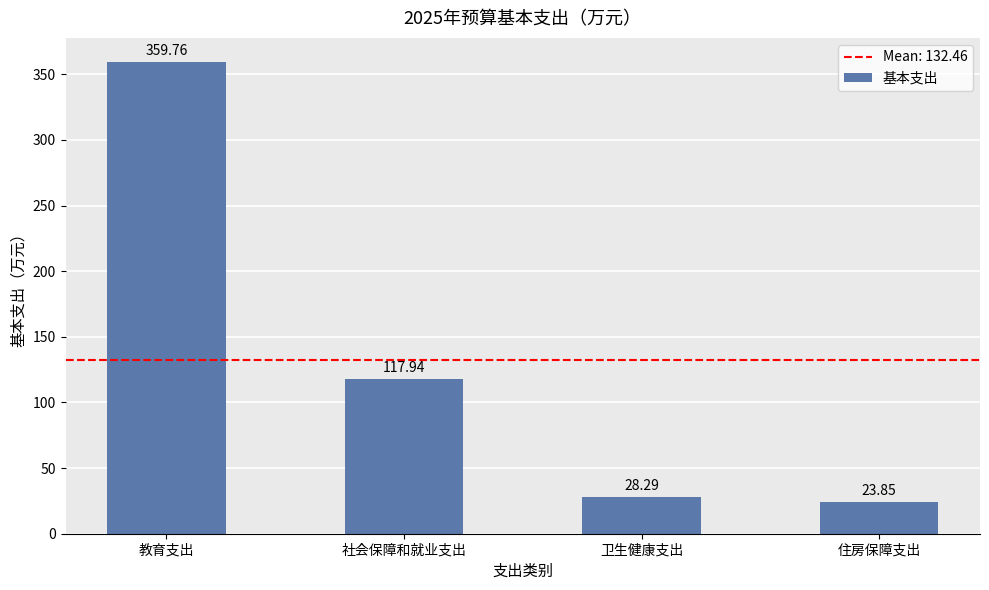

Where does the data first go above 117?

教育支出